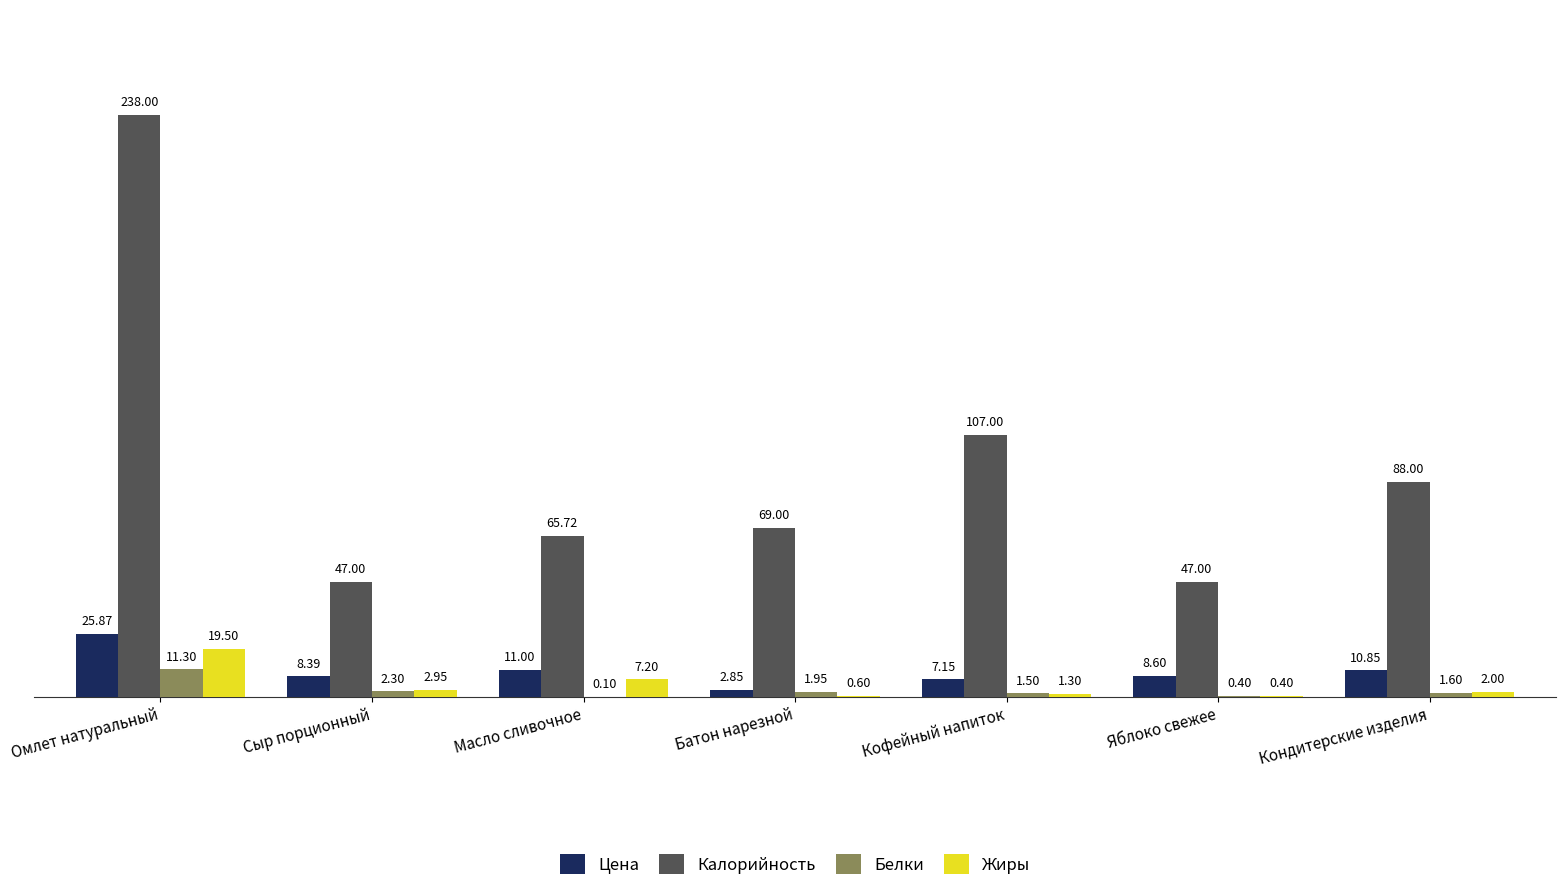

Which label corresponds to the largest value in the chart?

Омлет натуральный